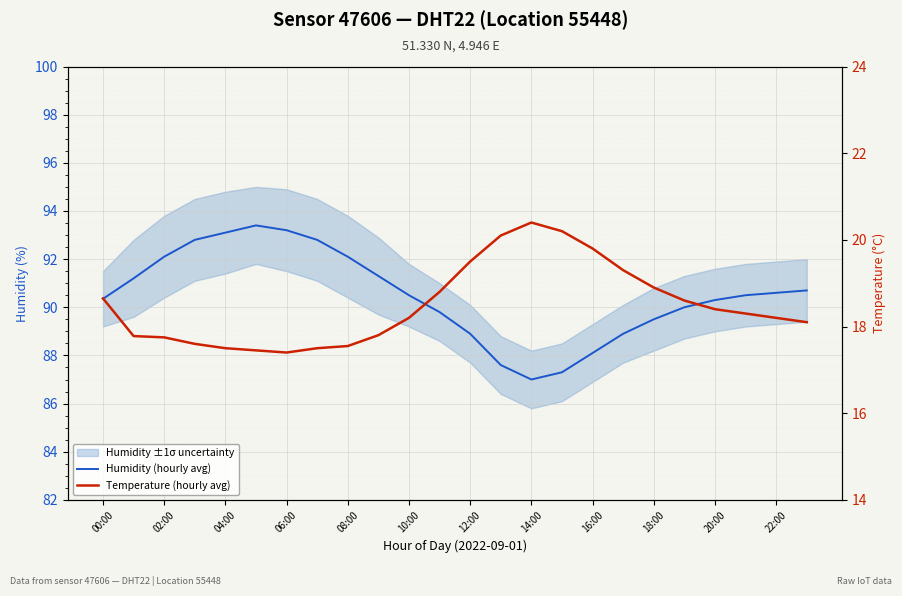

Read the Temperature (hourly avg) value at 15.

20.2